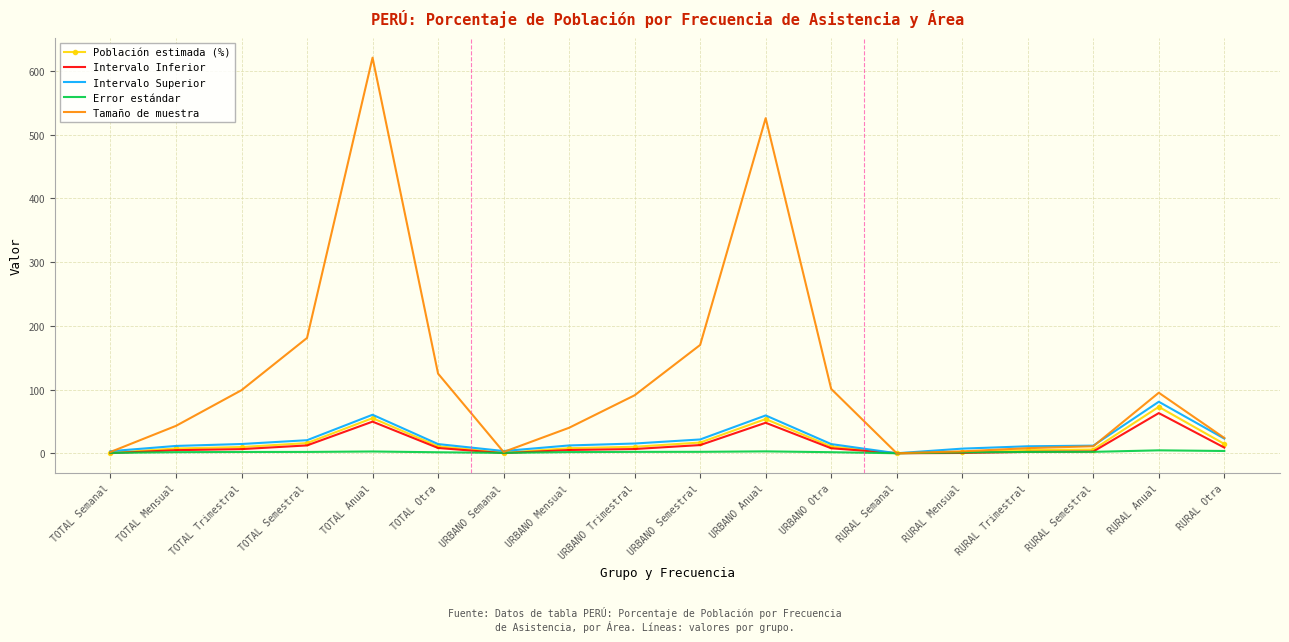

At which category is the sum across all series the highest?

TOTAL Anual